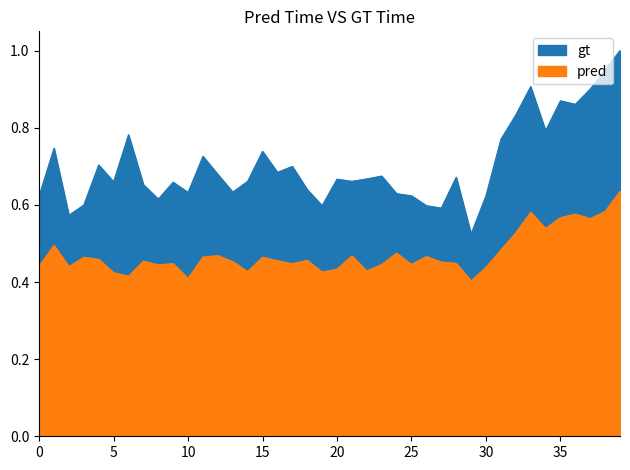

What is the smallest value displayed?

0.4